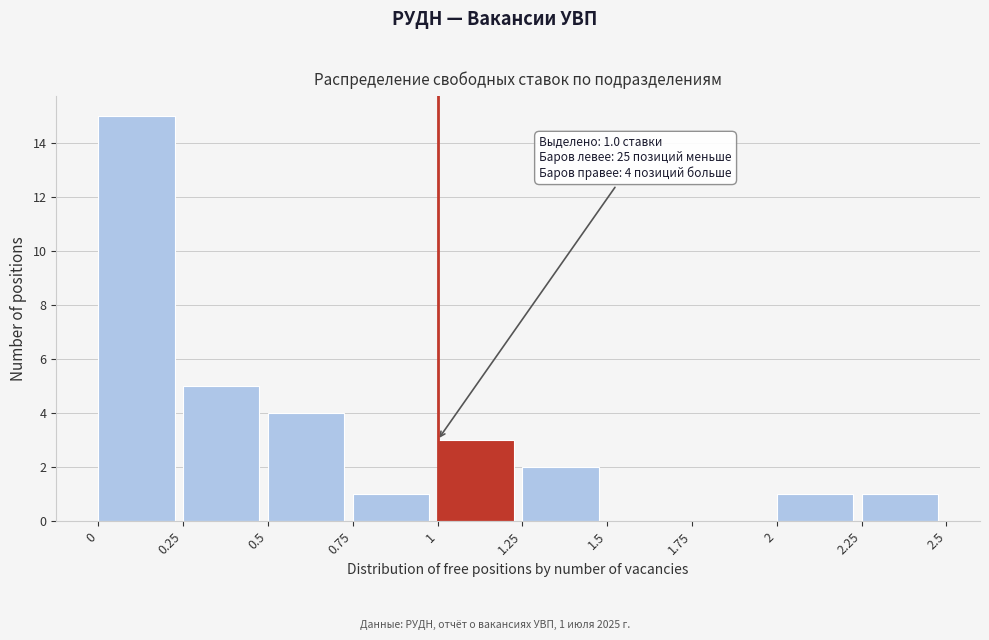

Which range on the x-axis has the tallest bar?

0 to 0.25